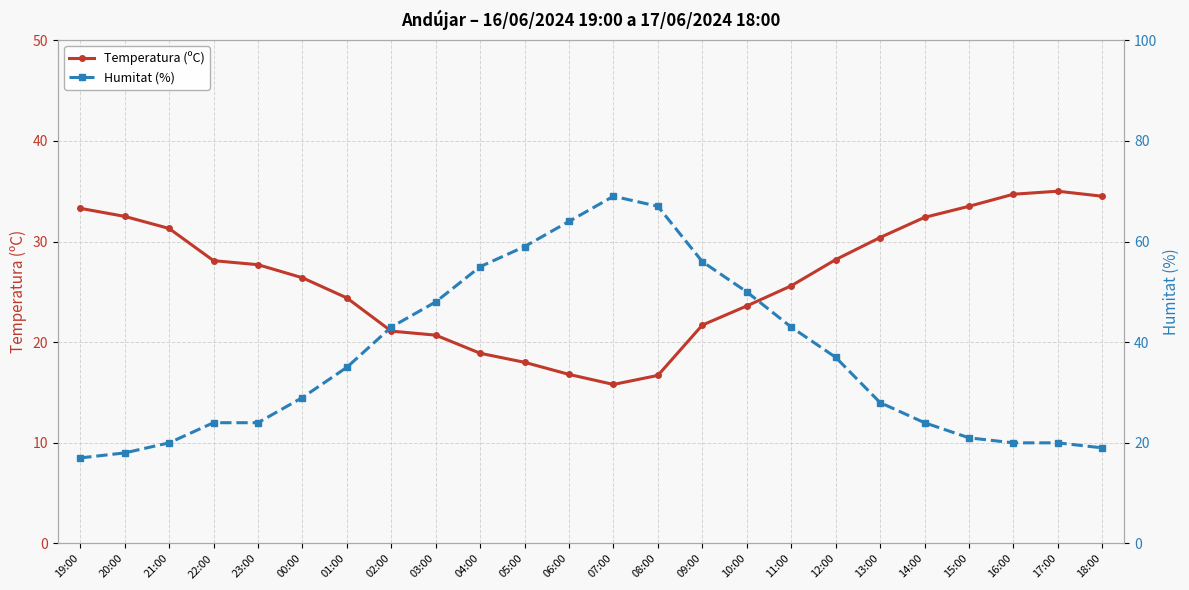

Where do Temperatura (ºC) and Humitat (%) first cross each other?

23:00 and 00:00